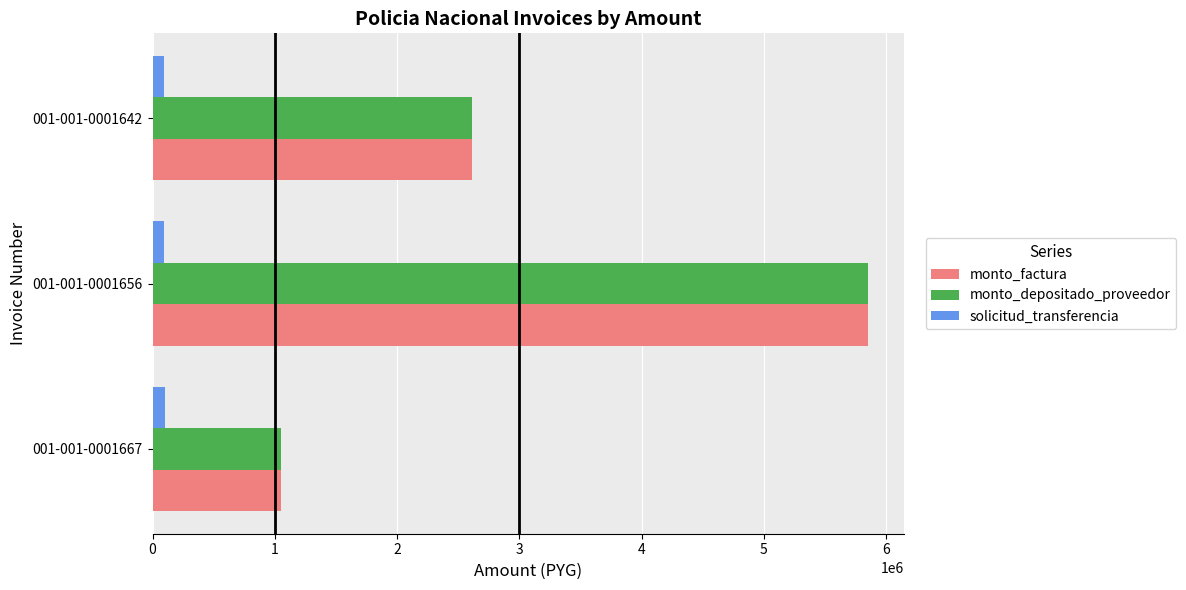

Is the value of monto_depositado_proveedor at 001-001-0001667 greater than the value of monto_factura at 001-001-0001656?

No